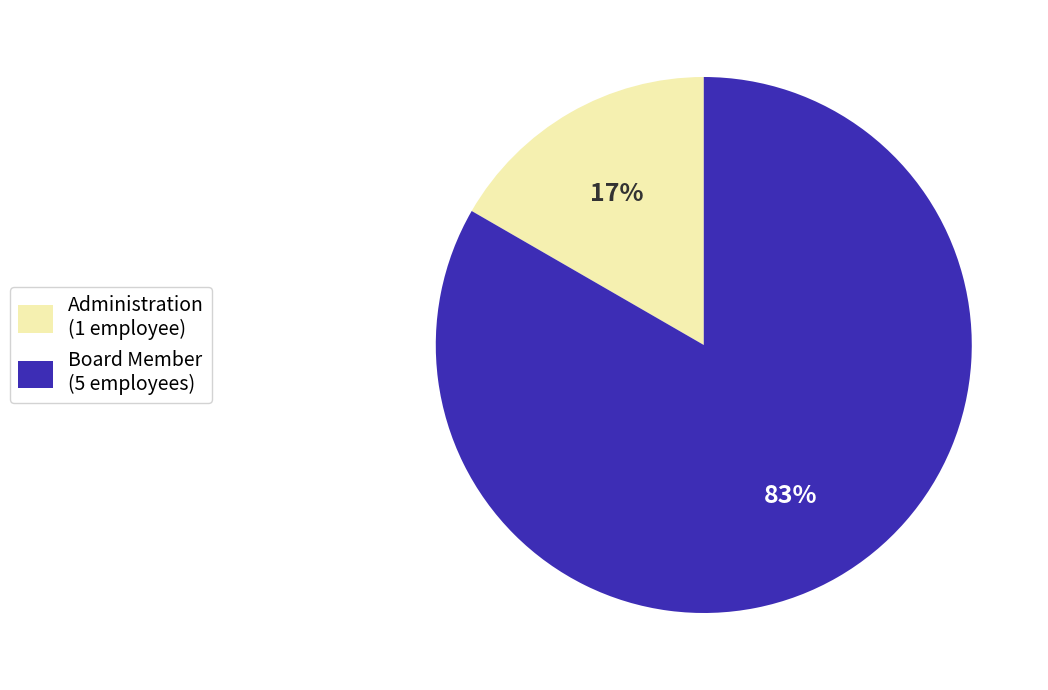

What percentage is the Board Member slice, to the nearest percent?

83%